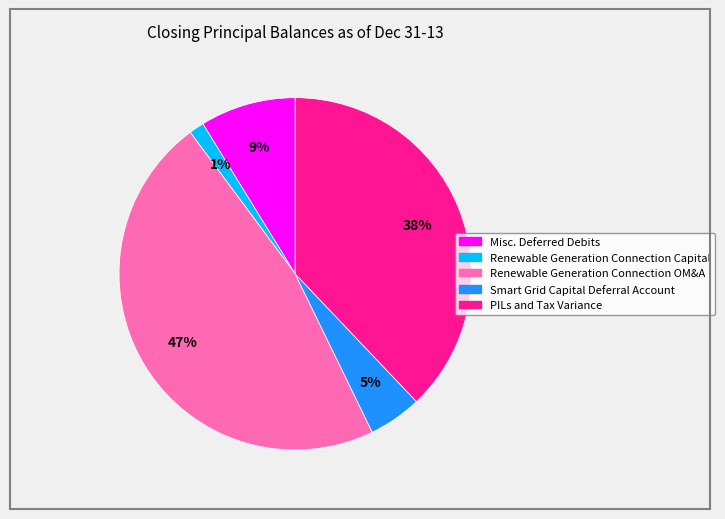

Is PILs and Tax Variance the majority of the pie?

No